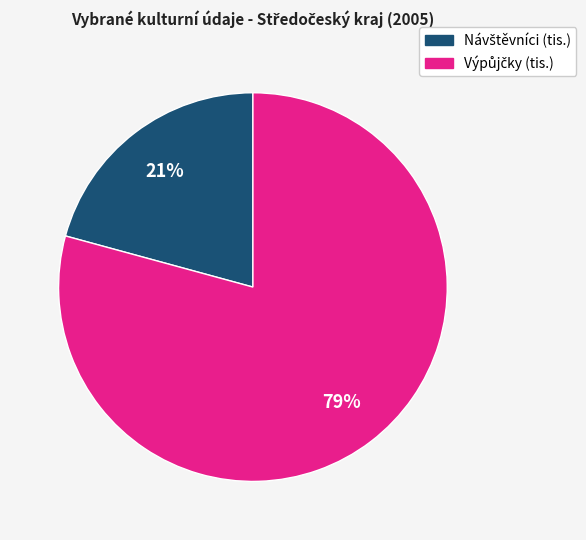

Is there a majority slice in this chart?

Yes